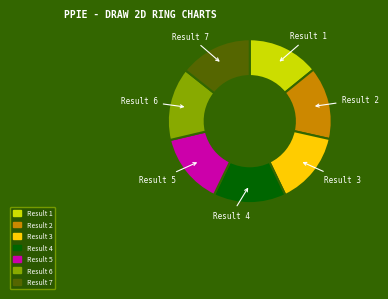

The Result 4 slice represents 27% of the pie. True or false?

False